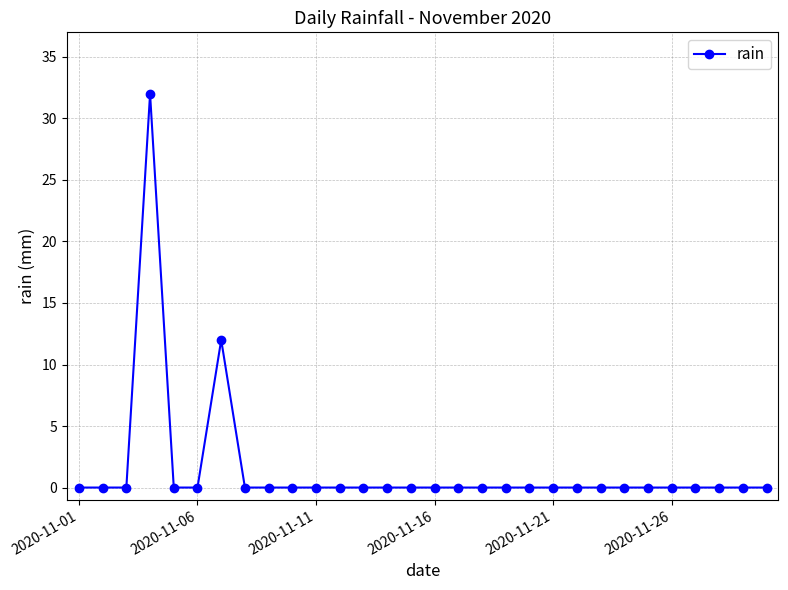

What is the difference between the second highest and second lowest values?

12